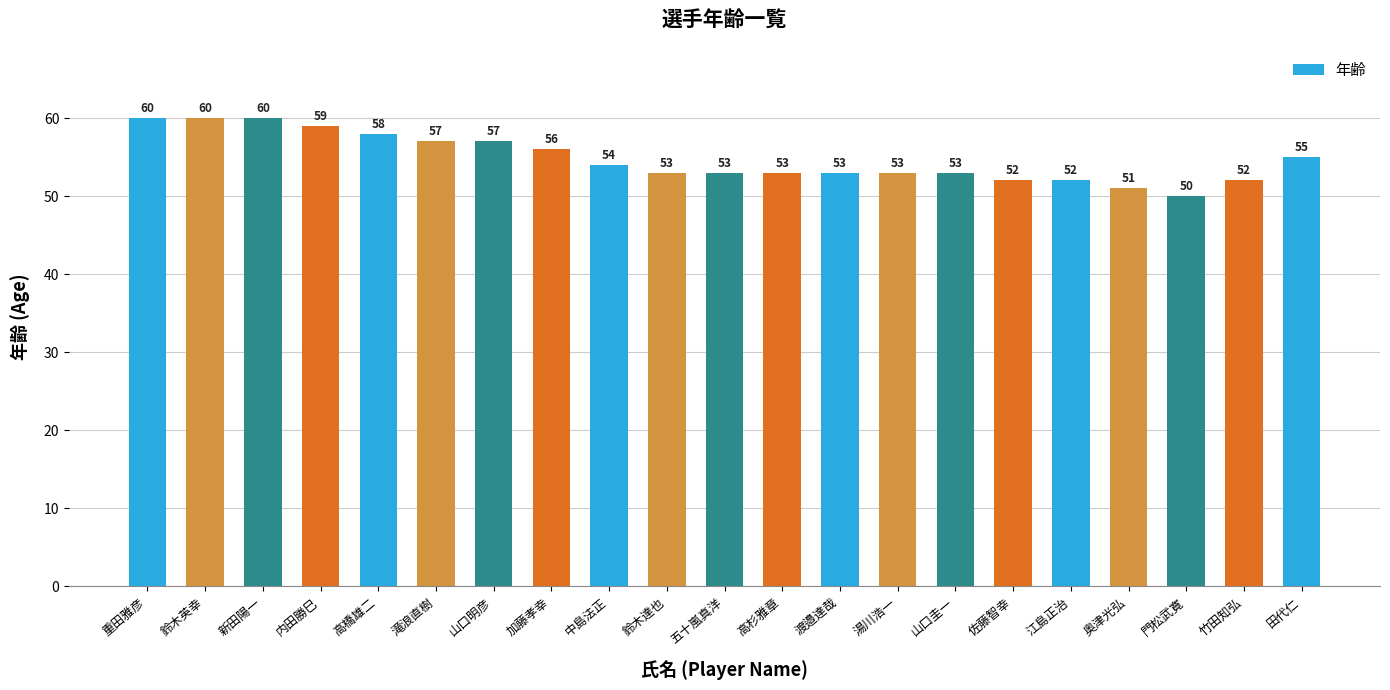

Where does the data first go above 53?

重田雅彦